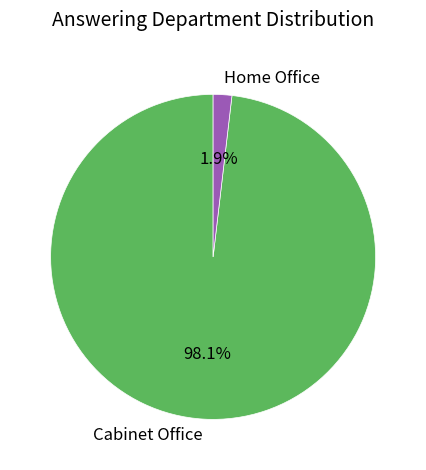

Which category has the biggest portion of the pie?

Cabinet Office